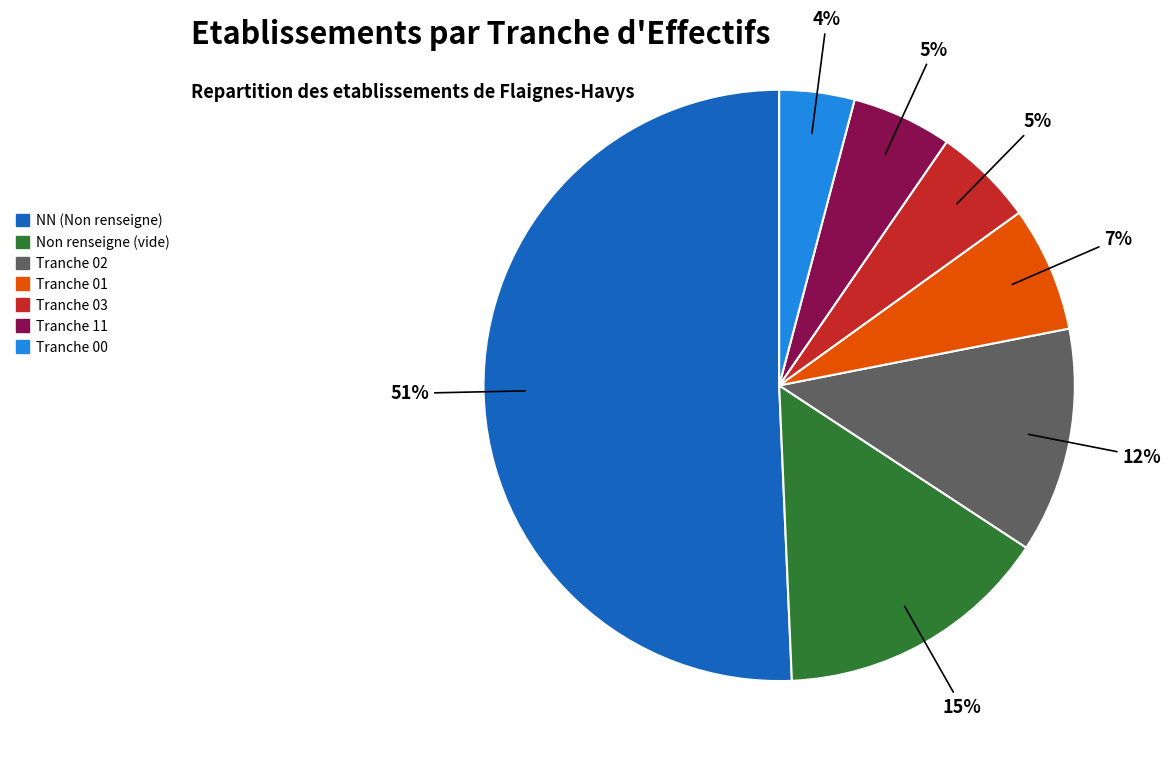

How many segments does this pie chart have?

7